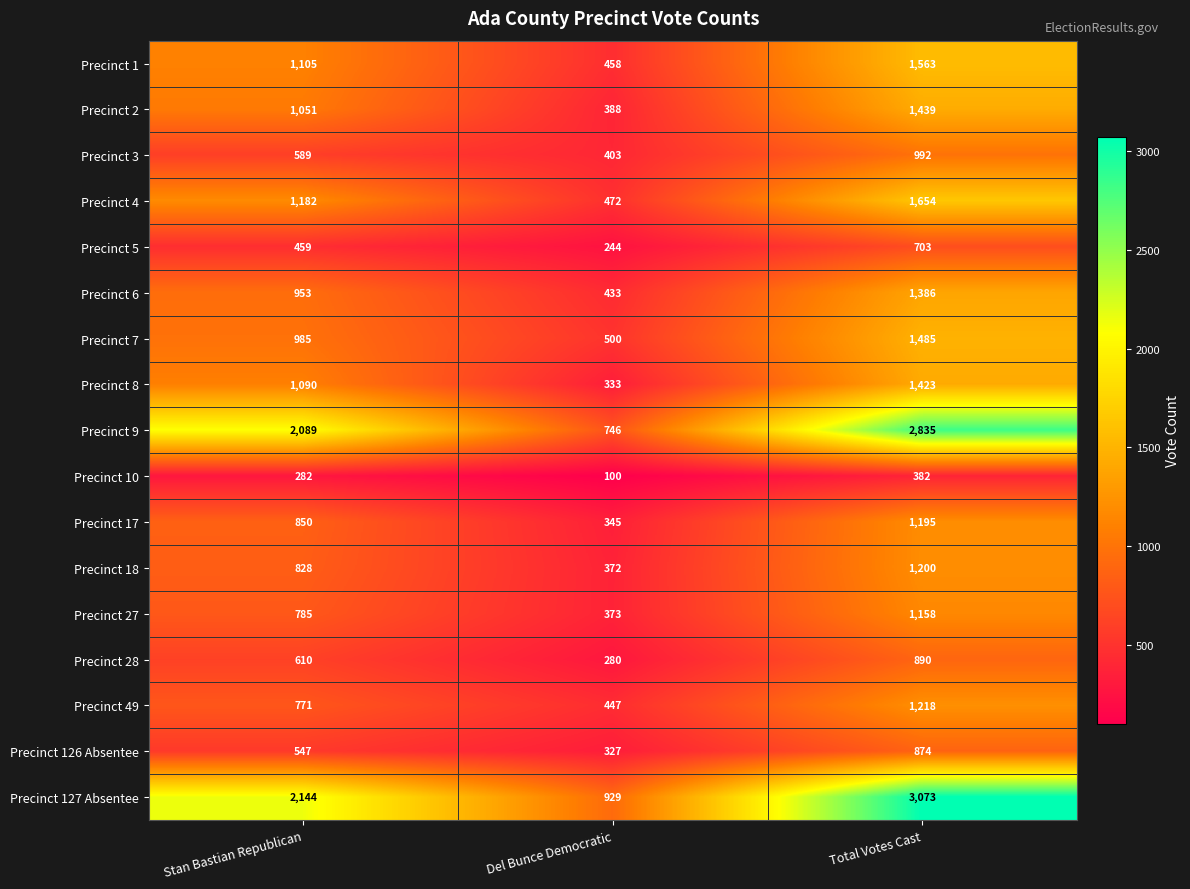

What is the minimum value shown in the chart?

100